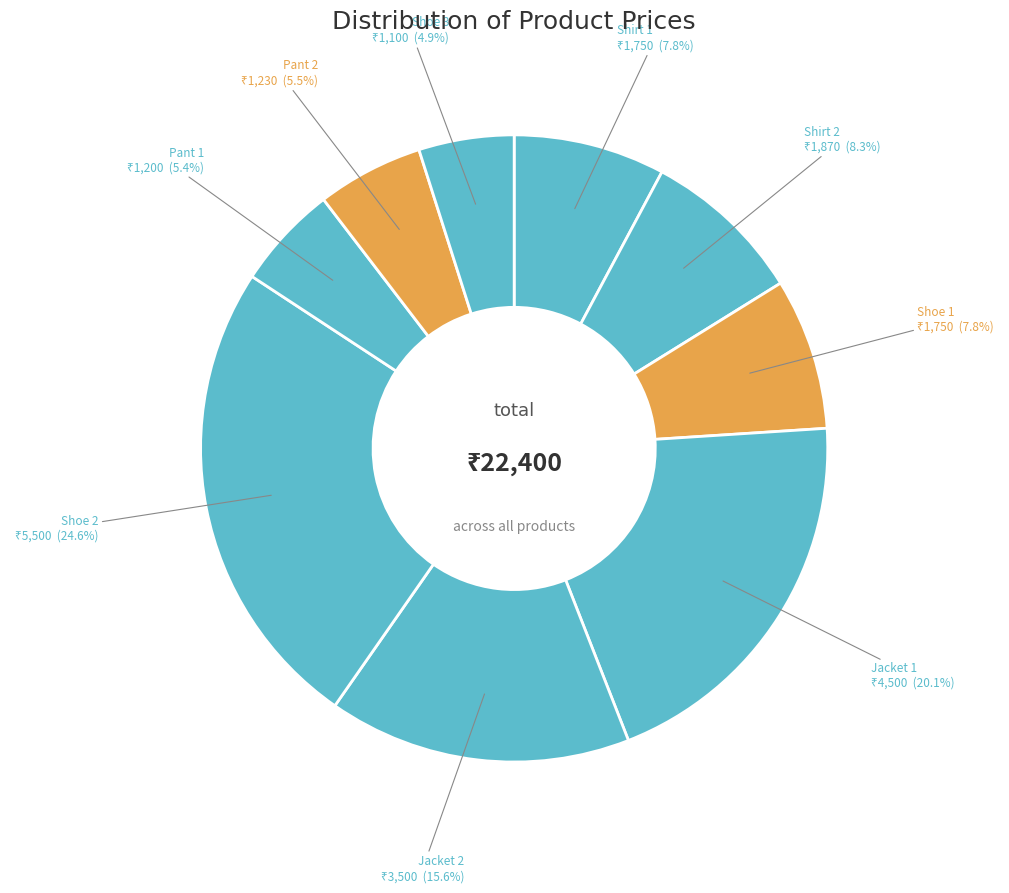

Approximately how many times larger is the value at Shoe 3 compared to Shoe 1?

0.6